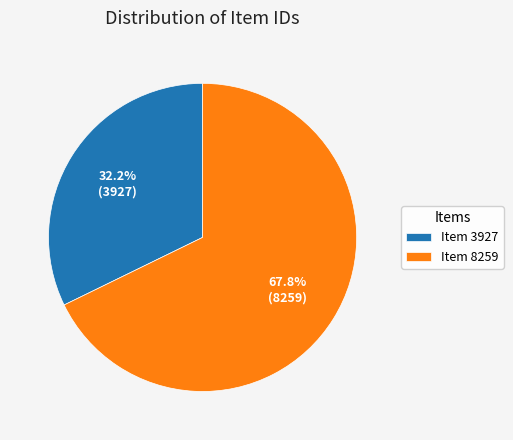

Rank the categories by value from highest to lowest.

Item 8259, Item 3927